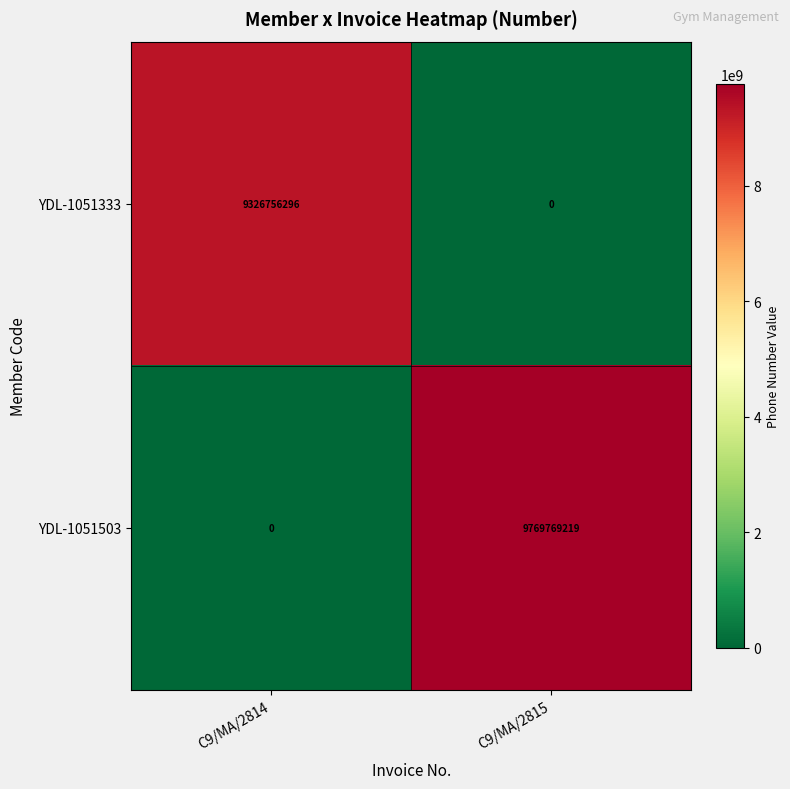

How many categories are shown in the chart?

2